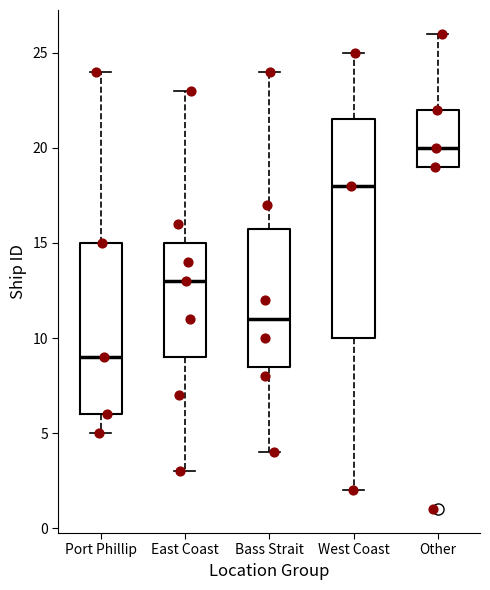

Which box has the lowest median line?

Port Phillip